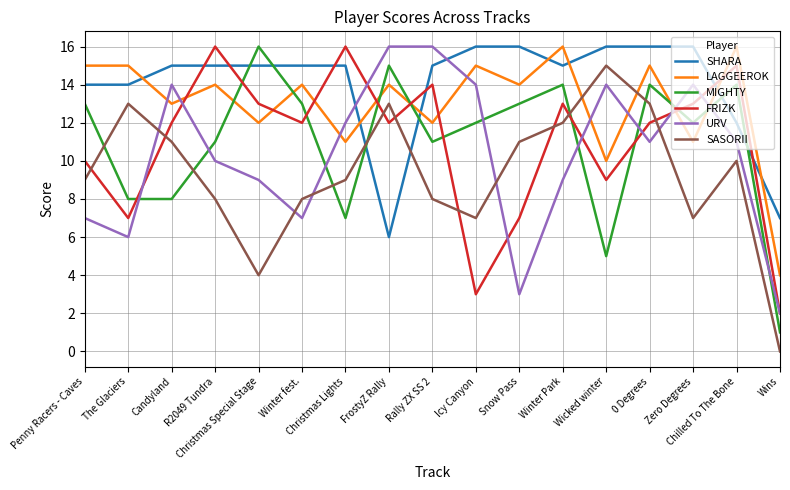

What is the difference between the maximum and minimum values in the LAGGEEROK series?

12